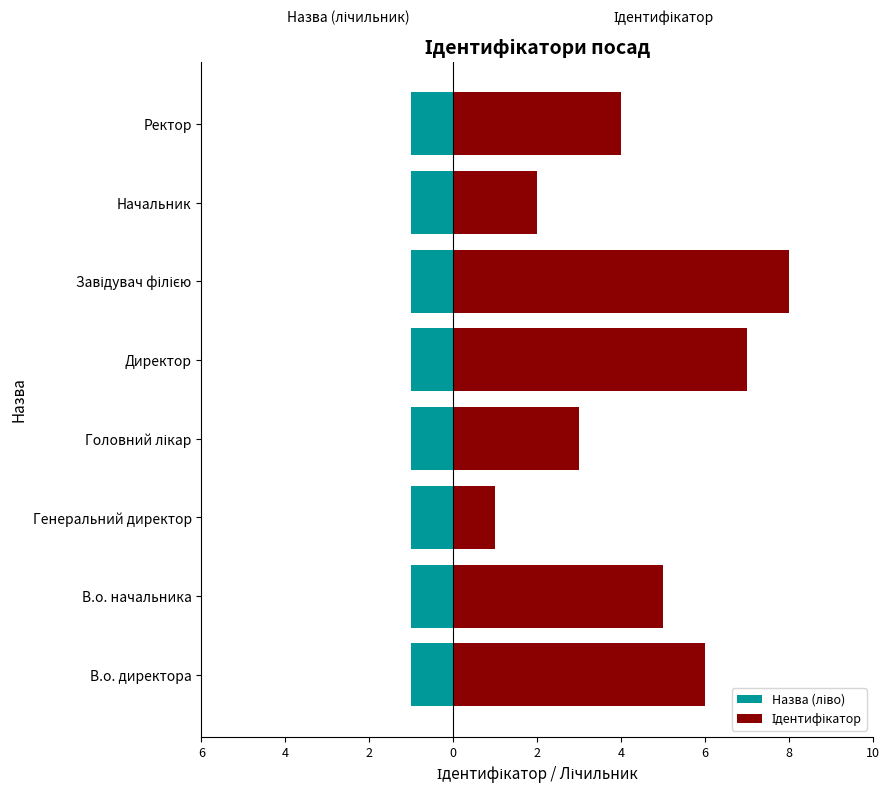

Rank the series by their average value, from highest to lowest.

Ідентифікатор, Назва (ліво)